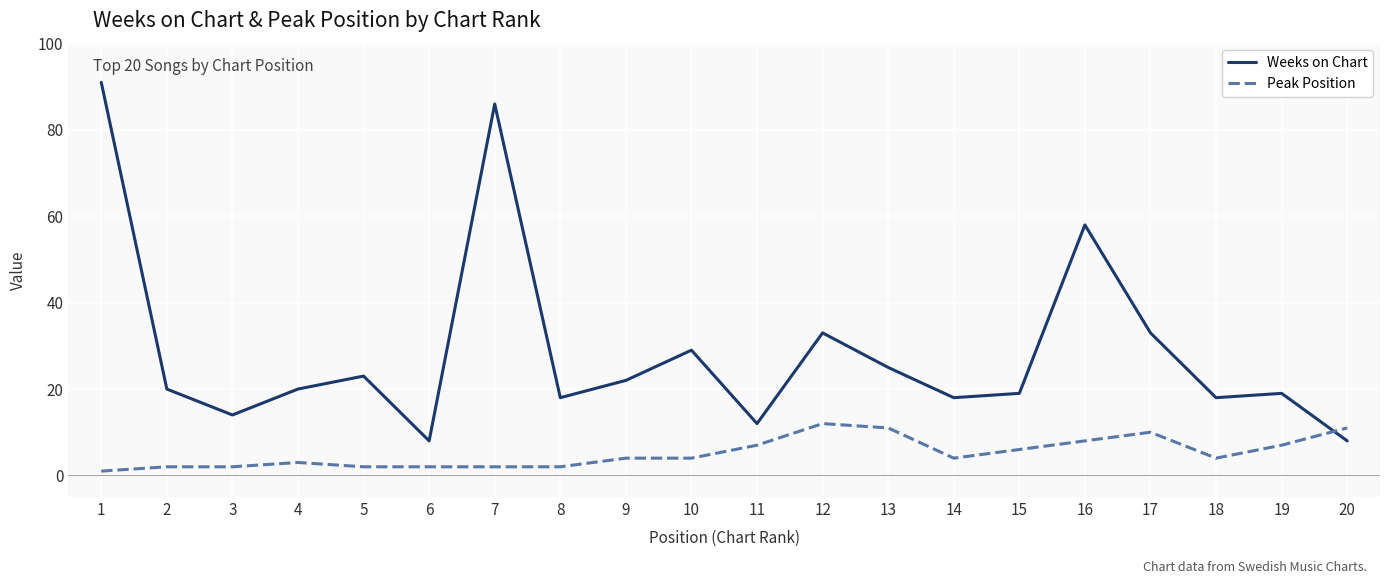

The Weeks on Chart series shows 14 at 20. True or false?

False